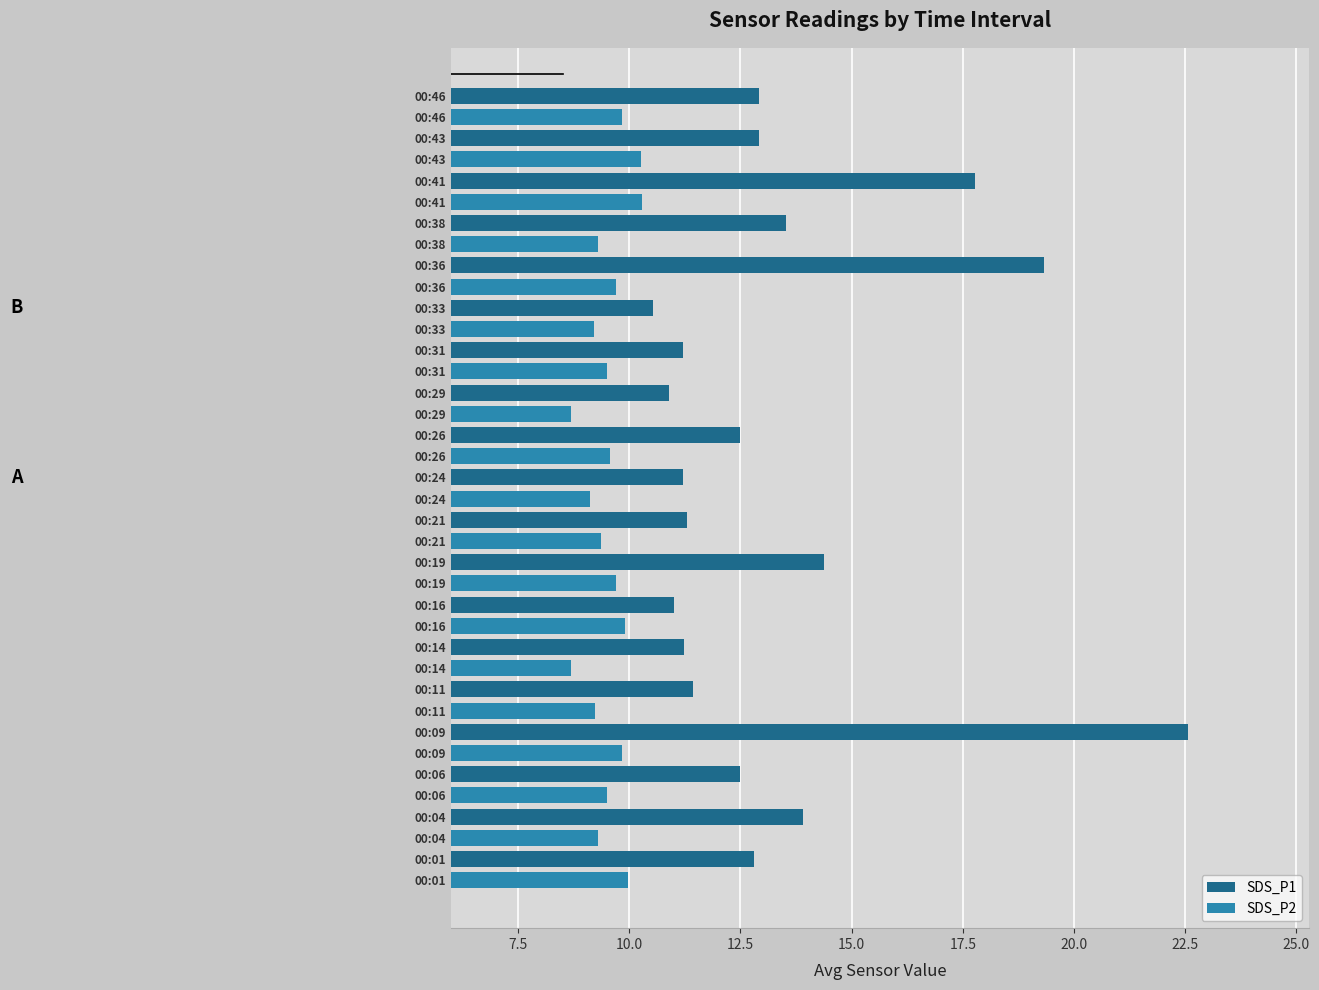

At how many categories does at least one series exceed 9?

19